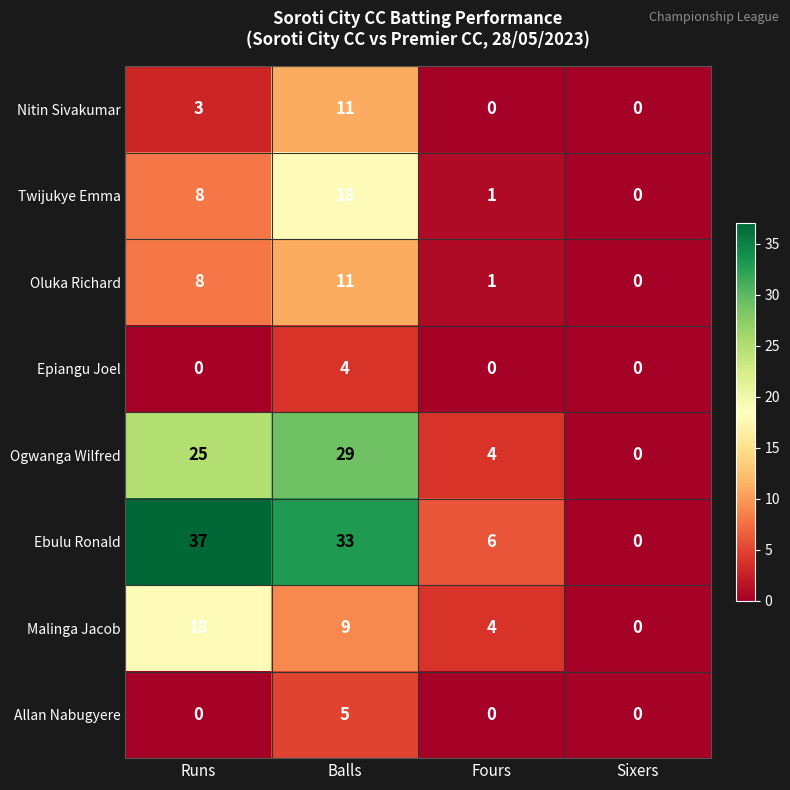

At which category is the sum across all series the highest?

Balls